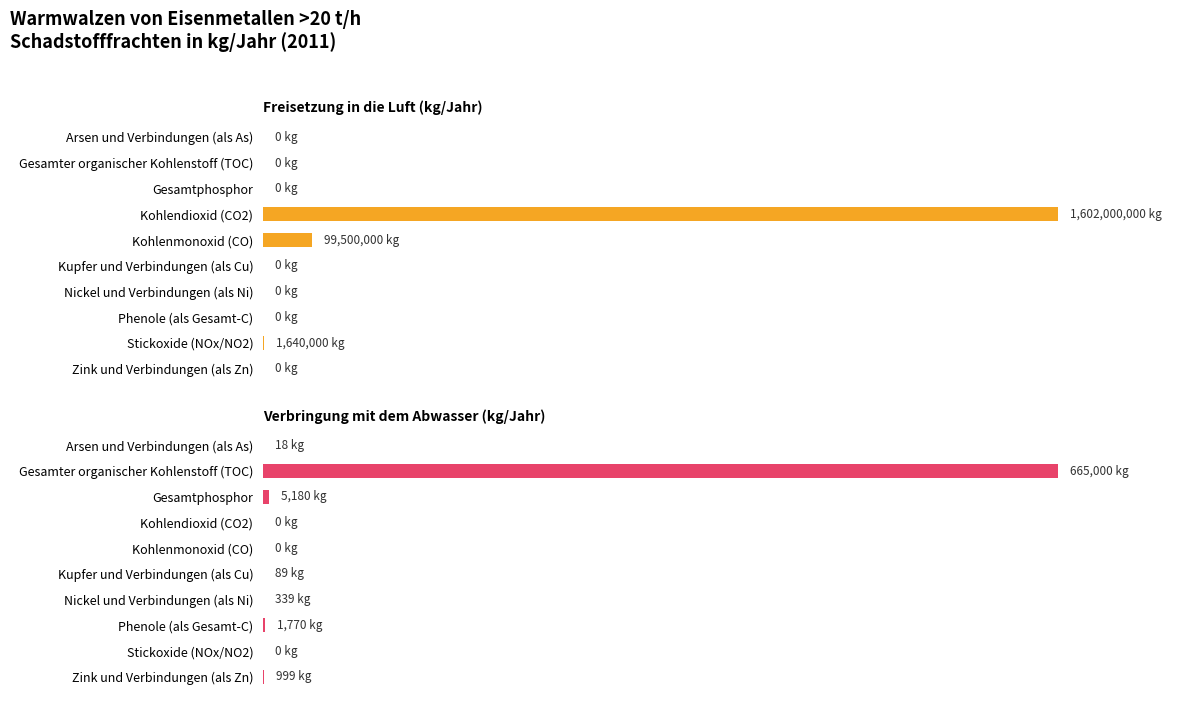

The Freisetzung in die Luft (kg/Jahr) series shows -55.4 at Kupfer und Verbindungen (als Cu). True or false?

False